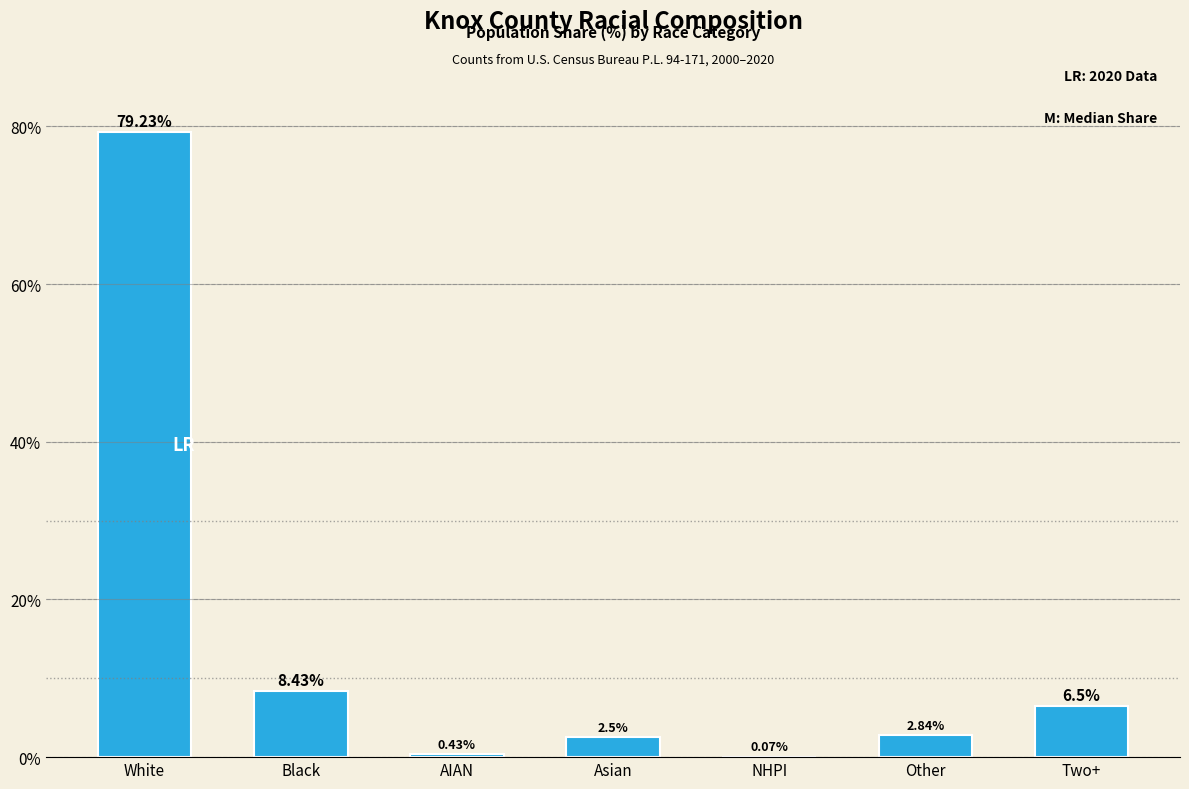

What is the change in value from AIAN to Two+?

+6.1